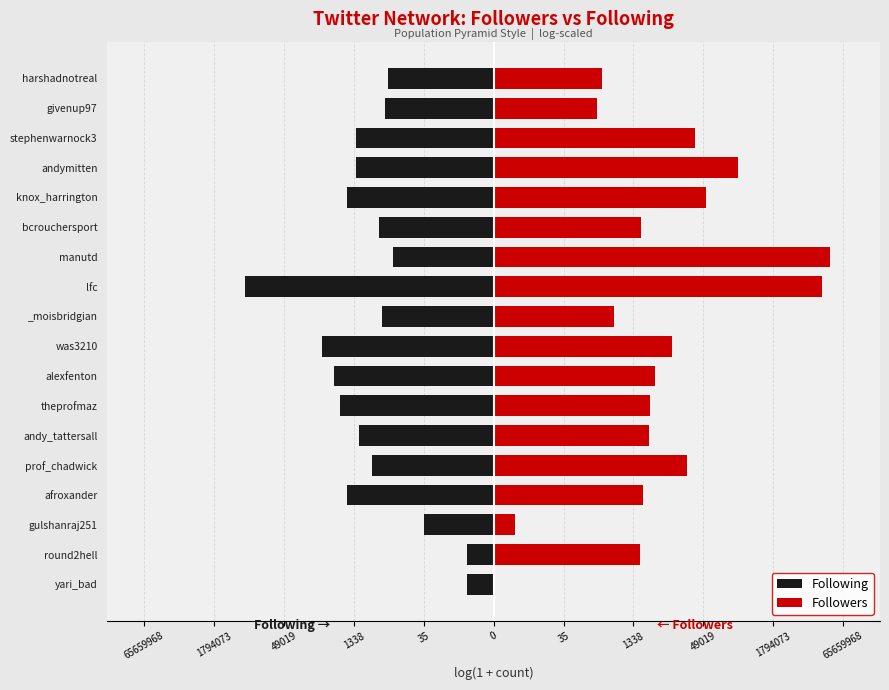

Which series changed the most between prof_chadwick and was3210?

Following